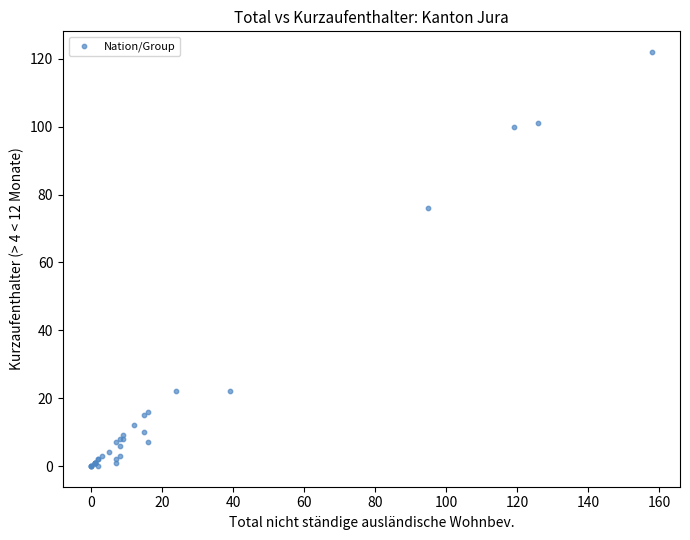

What Y value in the scatter plot is closest to 61?

76